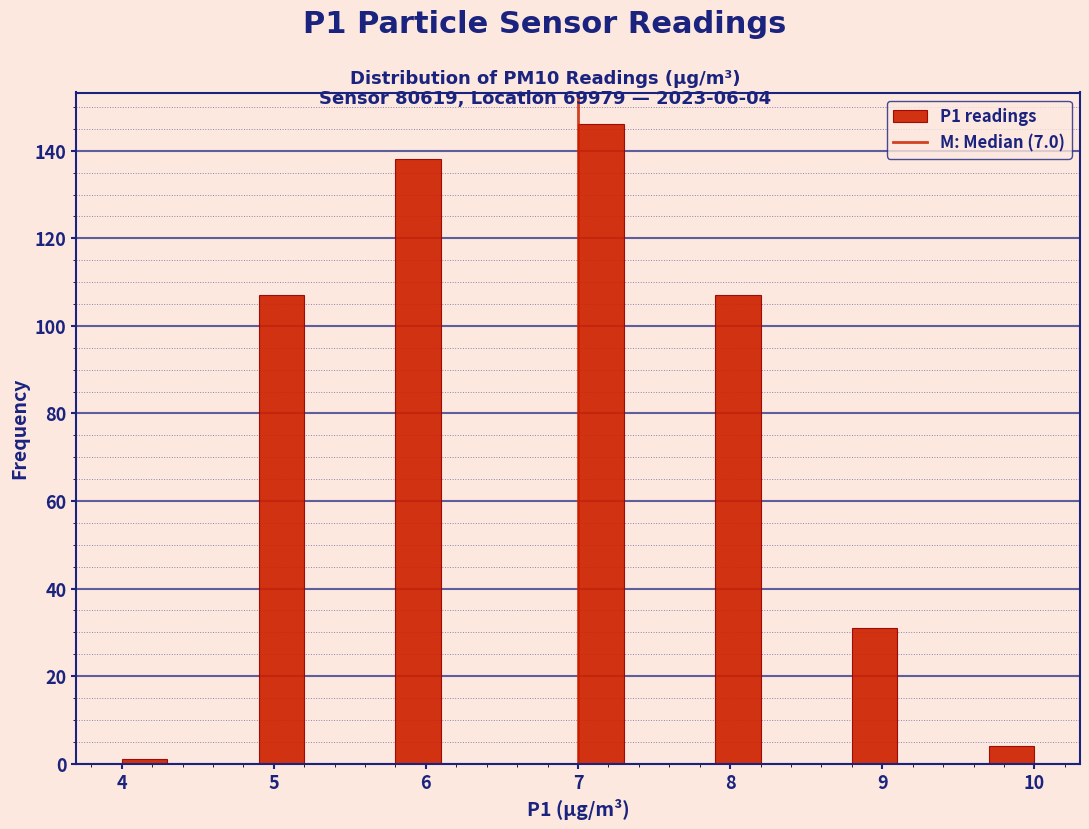

Read against the x-axis, roughly where is the centre of the tallest bar?

7.2